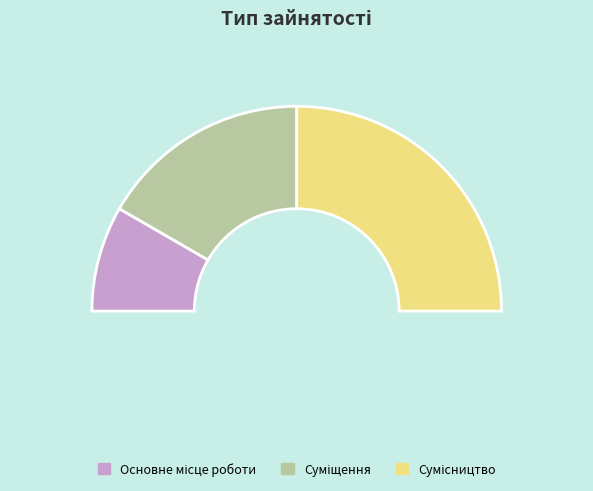

To the nearest percent, what is the average slice percentage?

33%